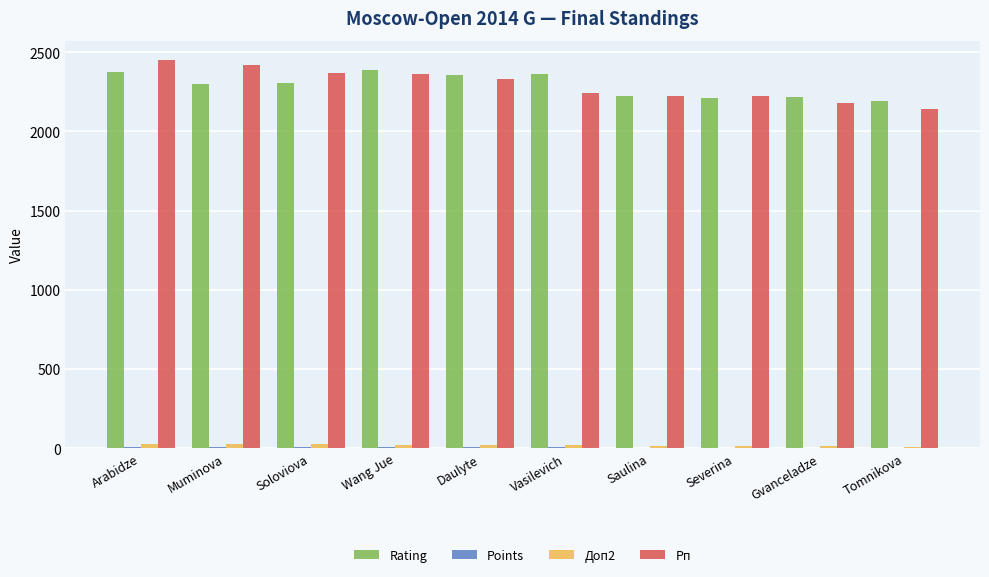

The value of Rating at Saulina is 2227.0. True or false?

True